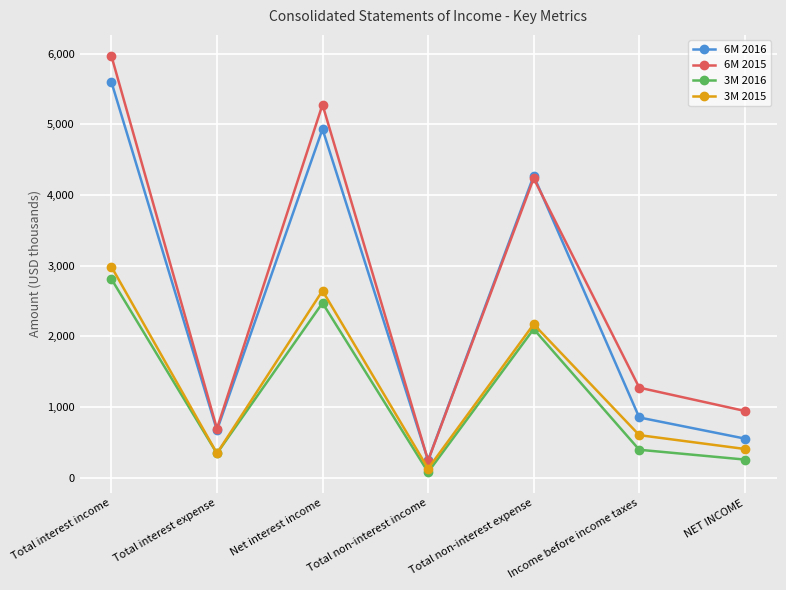

At Total interest income, list the series in order from smallest to largest.

3M 2016, 3M 2015, 6M 2016, 6M 2015